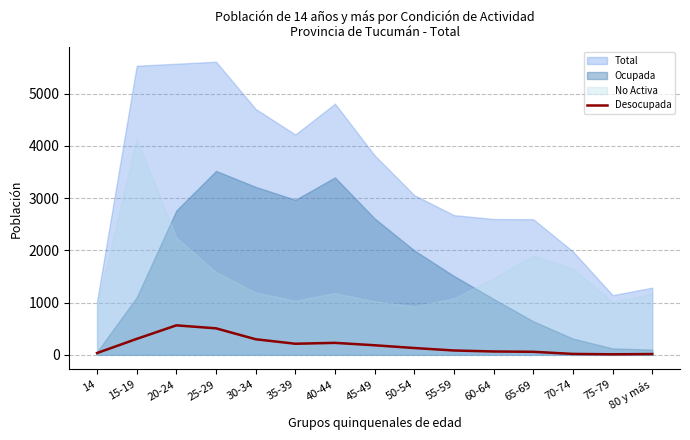

How many interior local peaks (higher than both neighbors) does the data have?

2